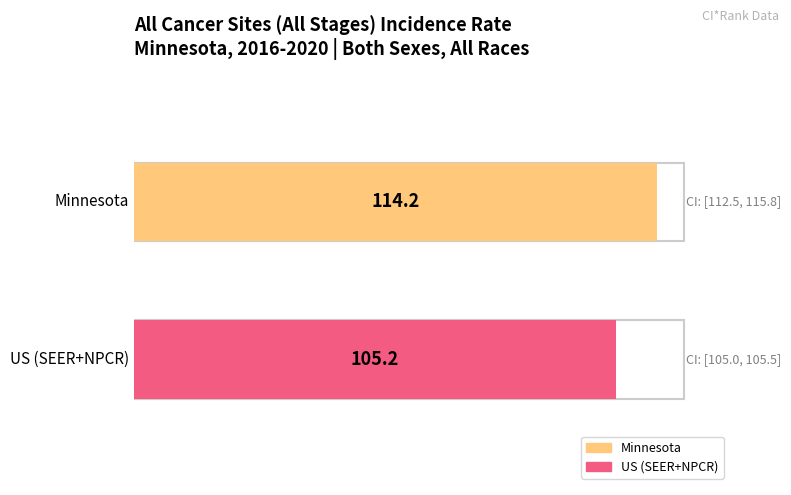

What is the highest value of the Lower 95% CI series?

112.5